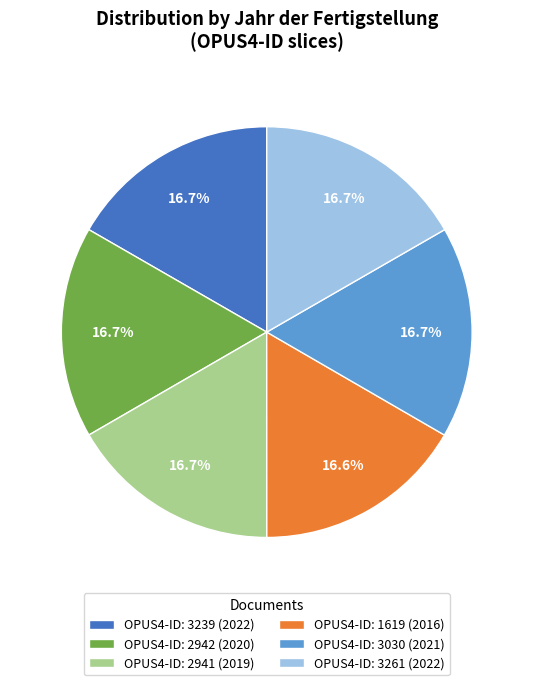

Is there any slice that represents more than half of the pie?

No